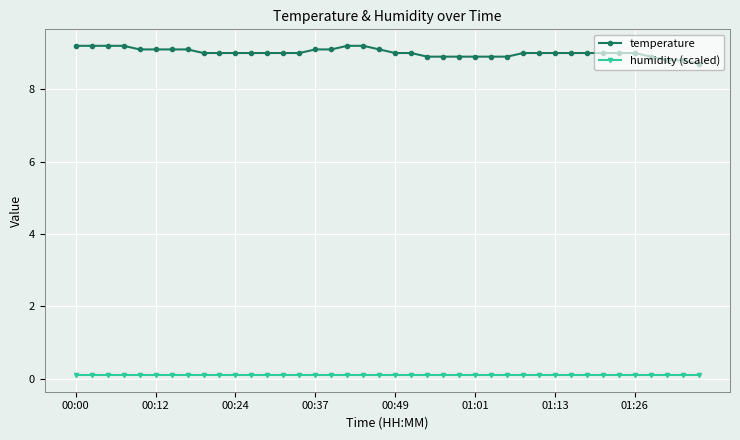

Which series has the largest total across all categories?

temperature